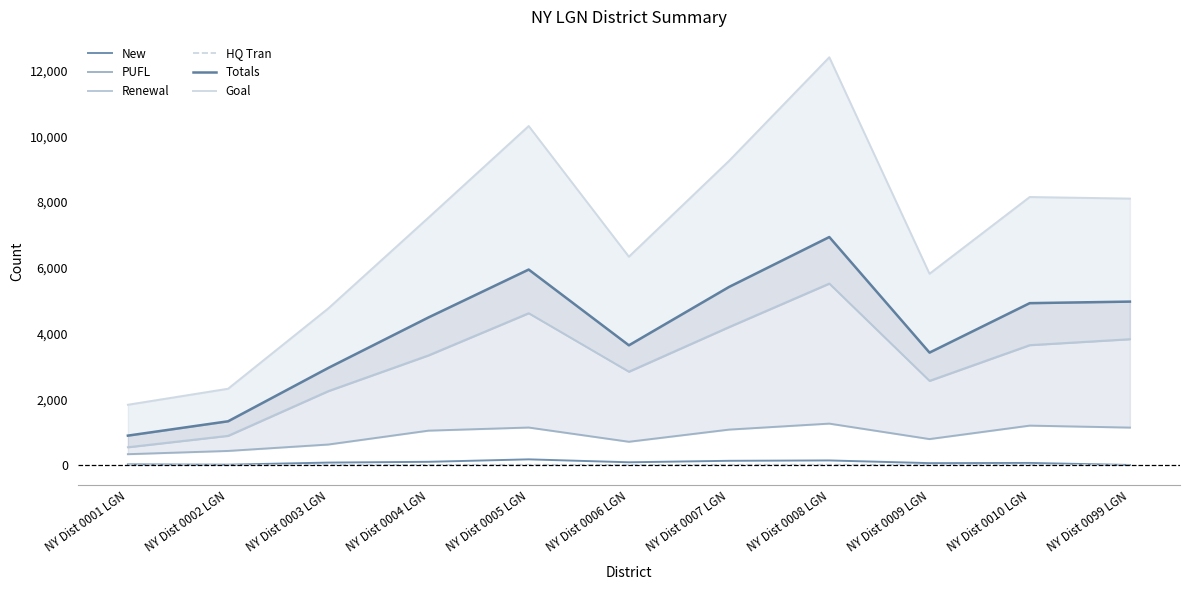

Between NY Dist 0002 LGN and NY Dist 0009 LGN, which series saw the biggest shift?

Goal